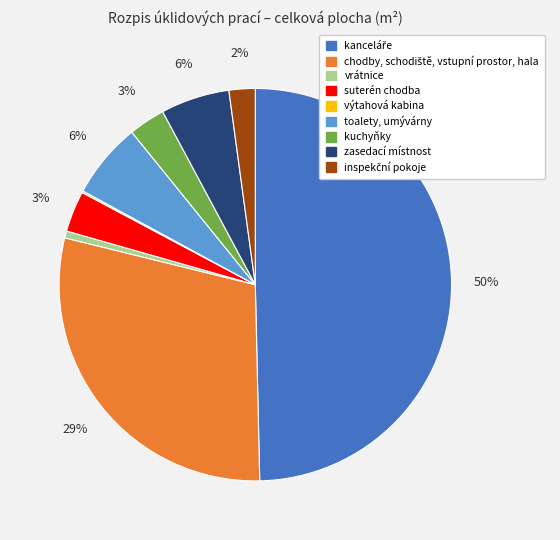

The zasedací místnost slice represents 6% of the pie. True or false?

True